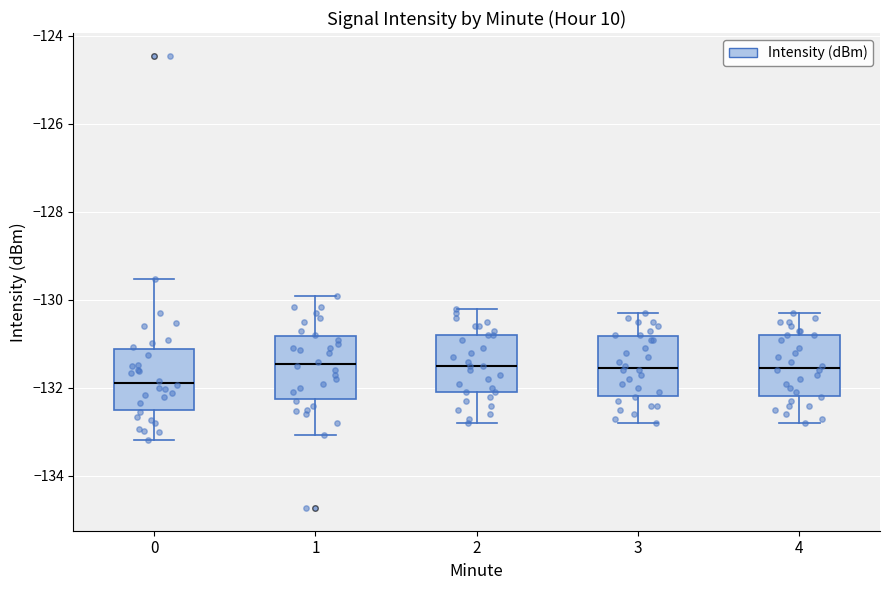

Which box's median line is the lowest?

0